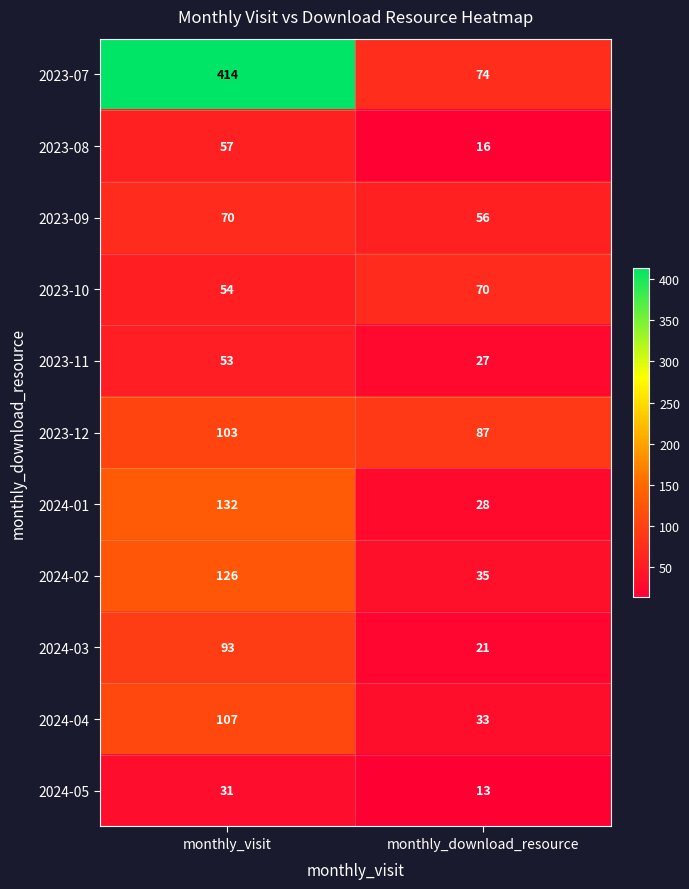

What is the sum of the 2024-05 values at monthly_visit and monthly_download_resource?

44